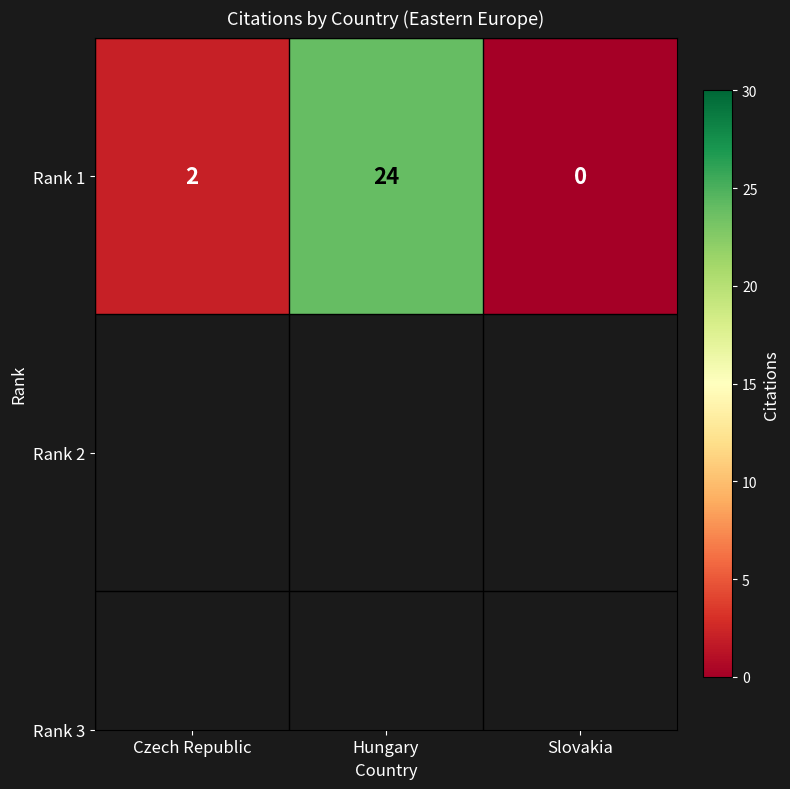

Between Czech Republic and Hungary, which is larger?

Hungary